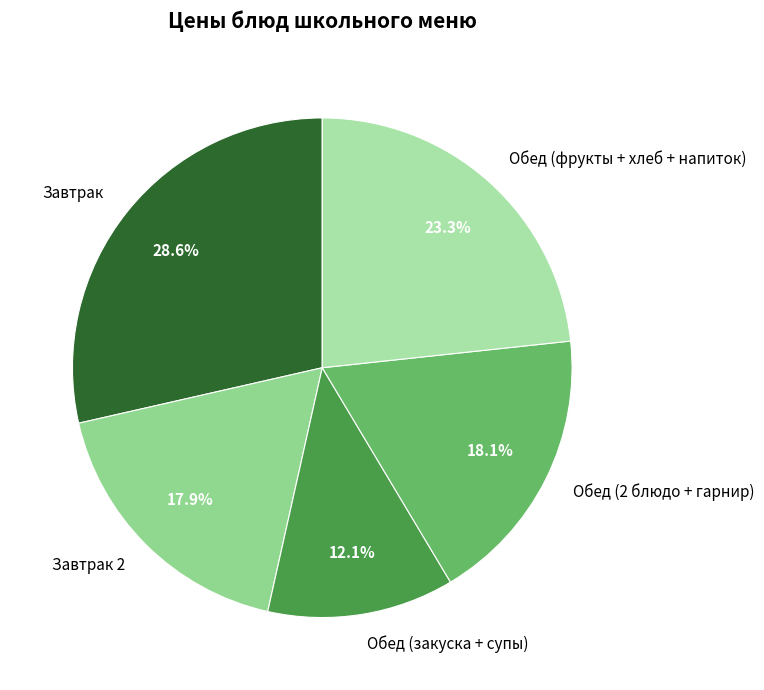

Count the number of slices in the pie.

5